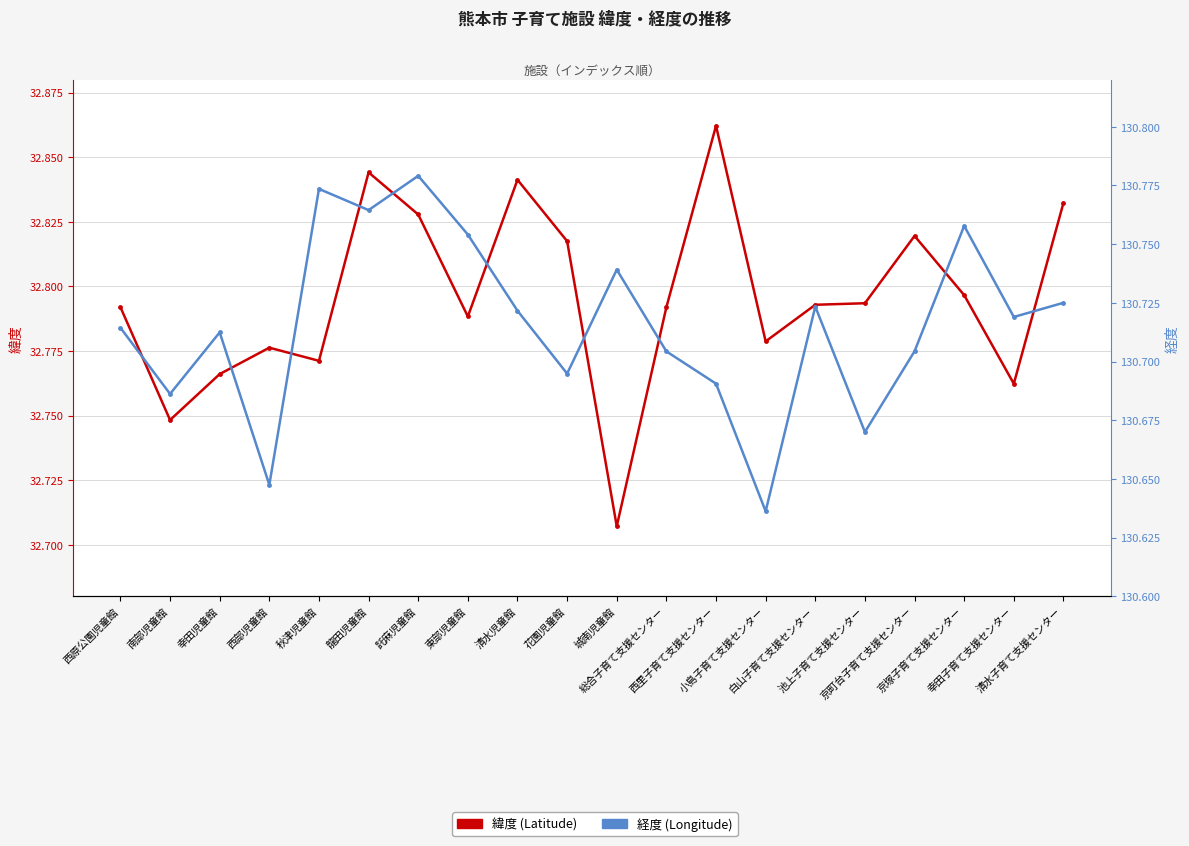

Which category has the highest value across all series?

託麻児童館